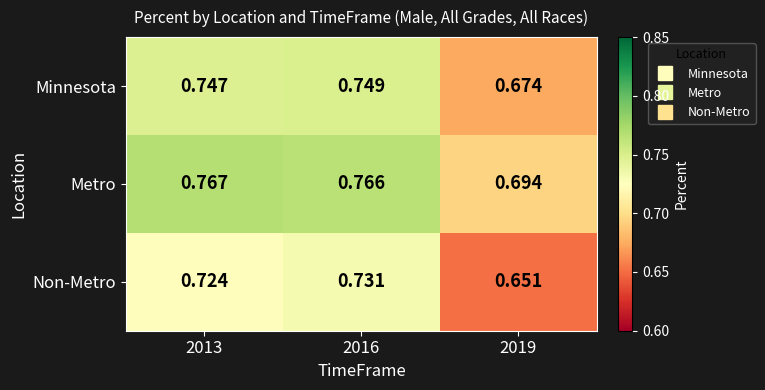

Which series has the largest total across all categories?

Metro